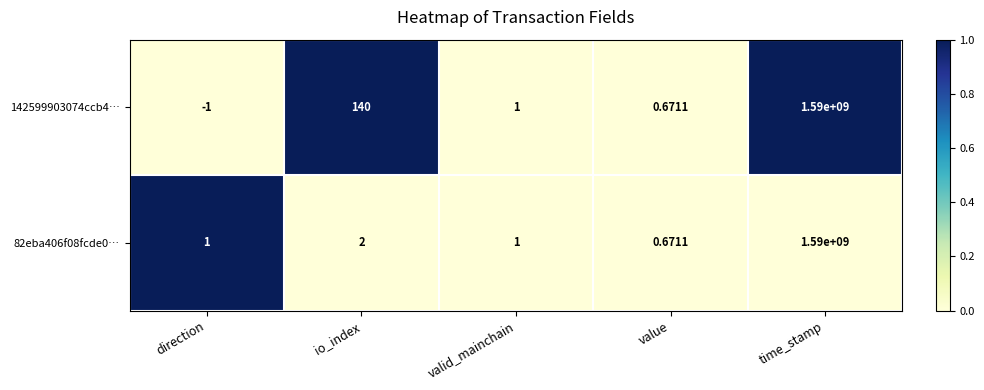

Which label corresponds to the largest value in the chart?

time_stamp